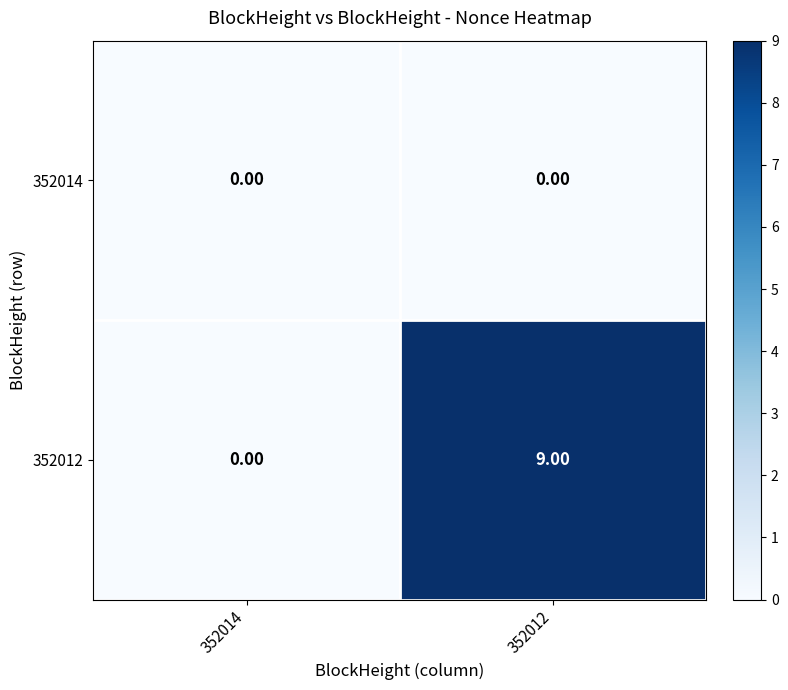

Rank the categories by 352012 value from lowest to highest.

352014, 352012